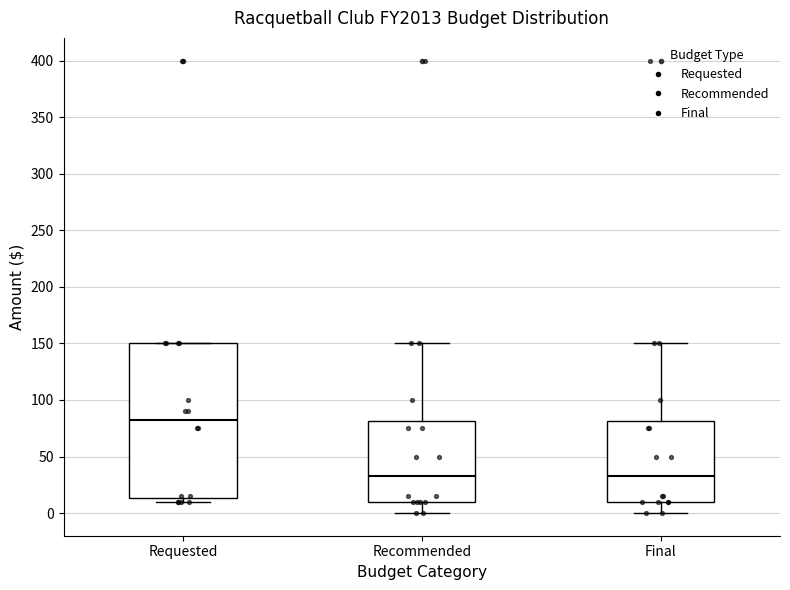

Reading left to right, transcribe this box plot: for each box, give where its median line is, the range the box spans, and where its two whiskers end, as read against the y-axis. The values are not printed on the chart, so give them approximately, as read against the axis.

Requested: median 85, box 15 to 150, whiskers 10 to 150
Recommended: median 35, box 10 to 80, whiskers 0 to 150
Final: median 35, box 10 to 80, whiskers 0 to 150